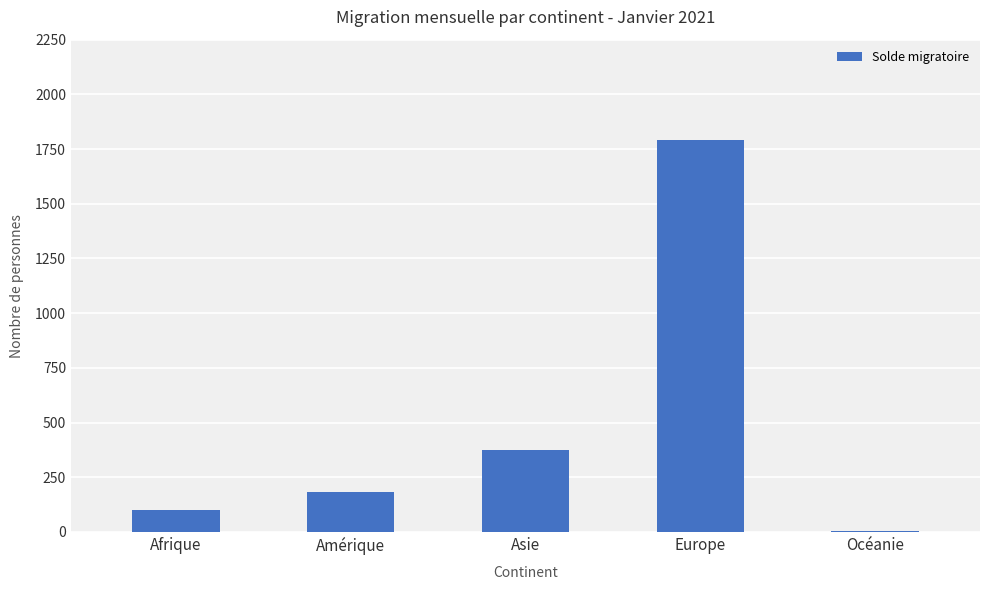

What is the ratio of the value at Asie to the value at Amérique?

2.1